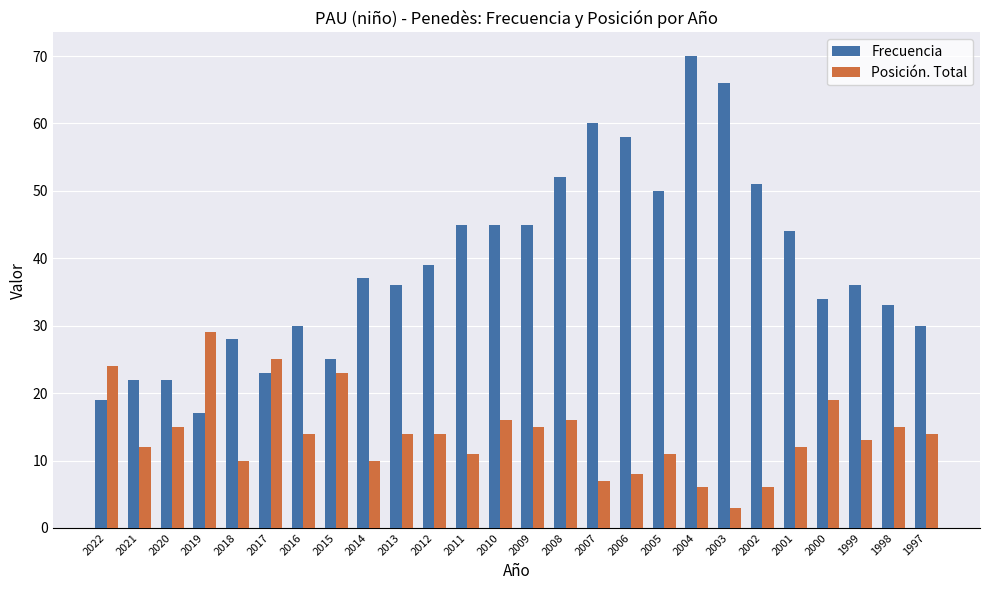

What is the value of the Posición. Total bar at the 26th from the left?

14